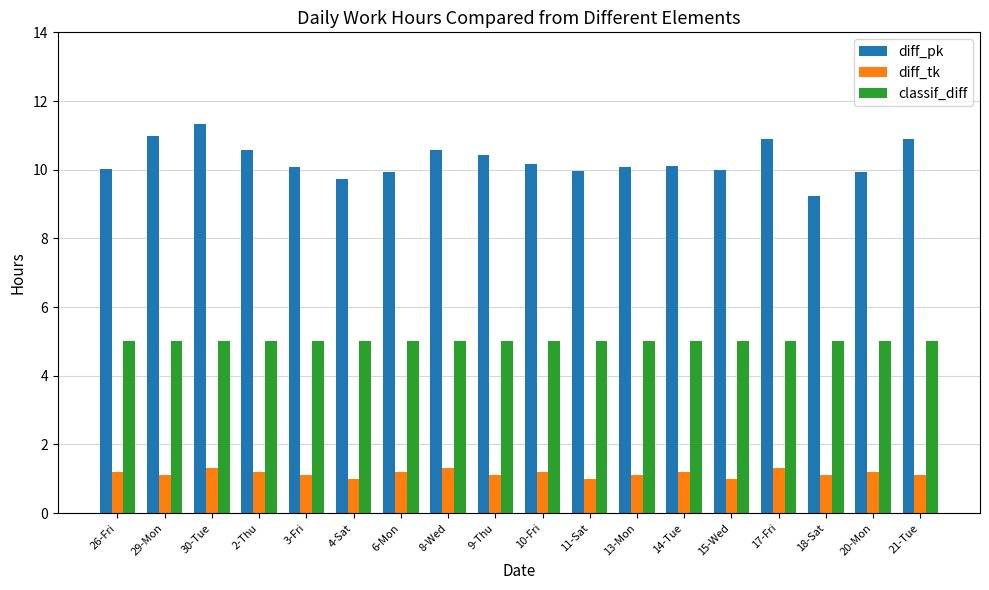

What are all the series names shown in the legend?

diff_pk, diff_tk, classif_diff